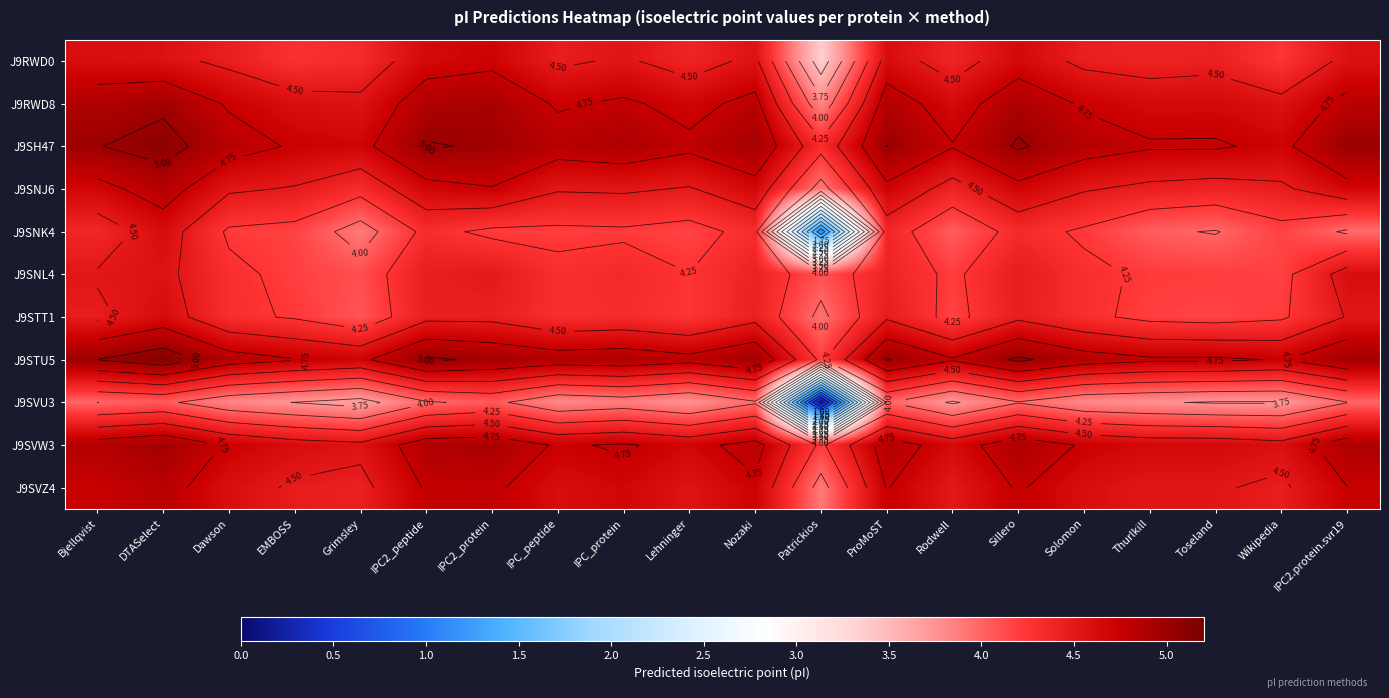

What is the spread (max minus min) of values at Nozaki?

1.0